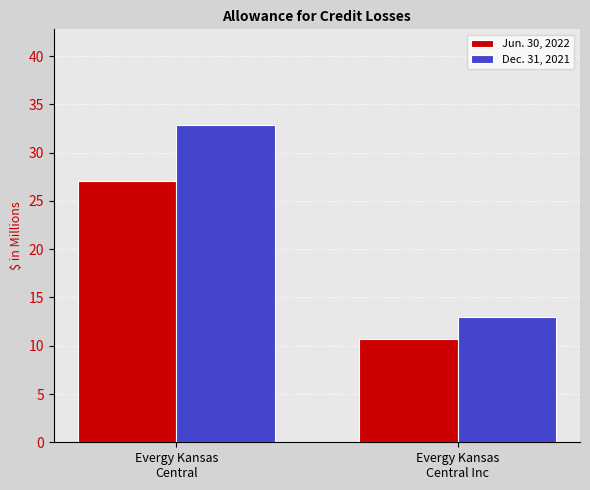

What is the label of the 1st bar from the right?

Evergy Kansas
Central Inc